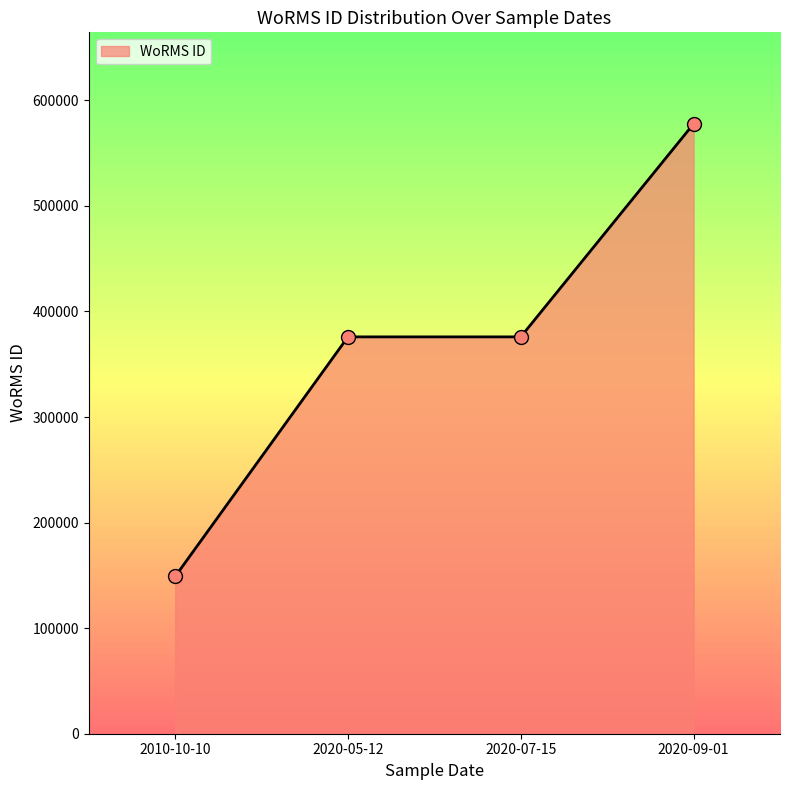

What is the change in value from 2010-10-10 to 2020-09-01?

+428668